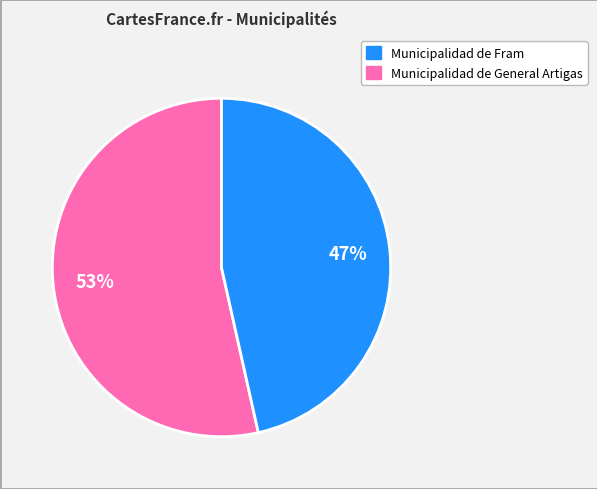

To the nearest percent, what is the average slice percentage?

50%